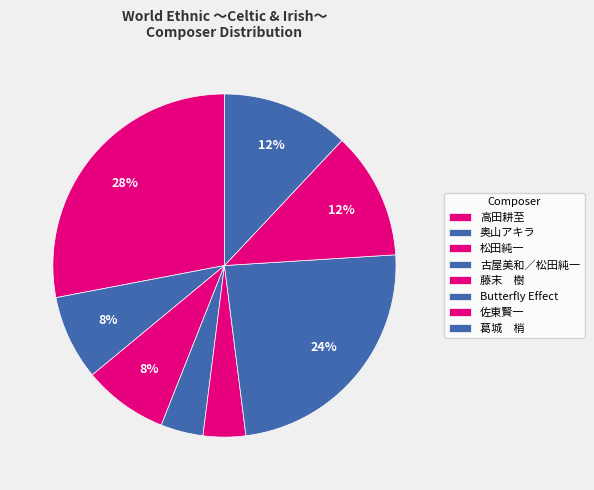

Which slice is the smallest?

古屋美和／松田純一